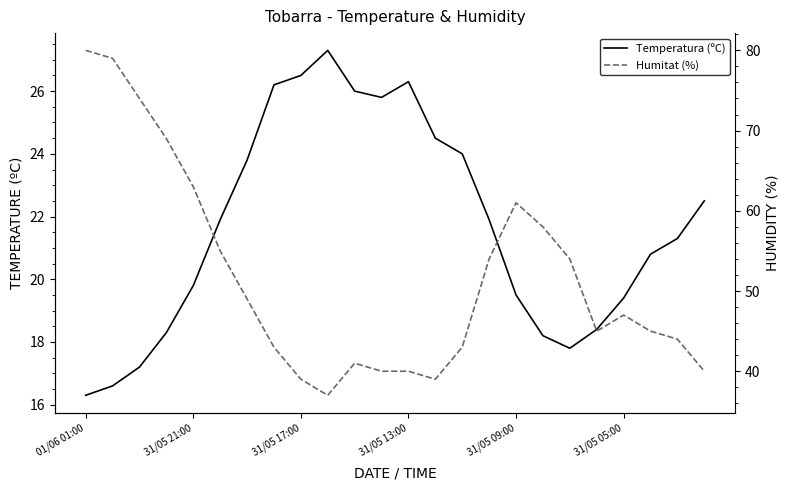

List the series in order of their overall mean, lowest first.

Temperatura (ºC), Humitat (%)